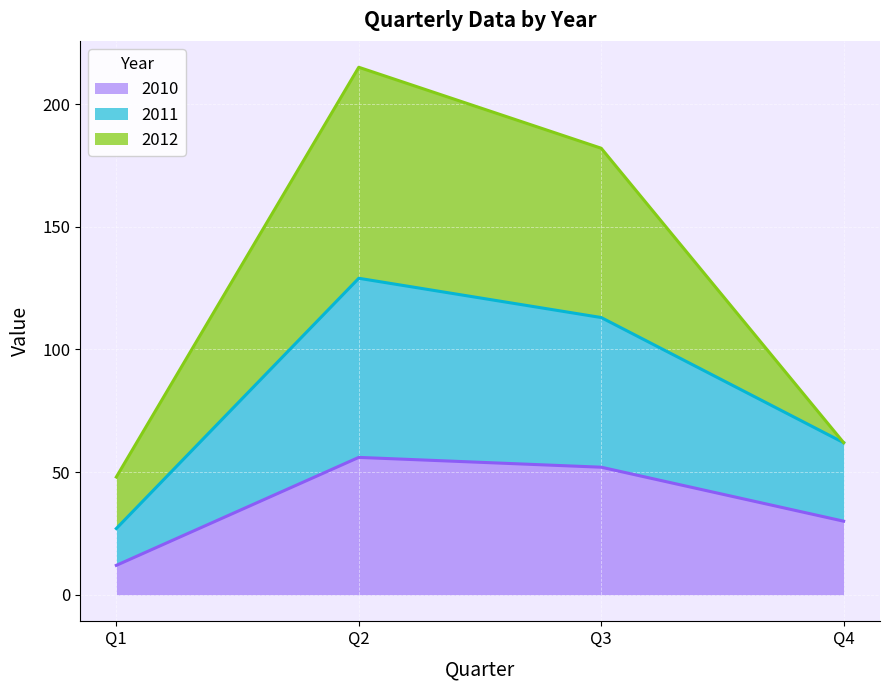

The value of 2010 at Q3 is 52. True or false?

True